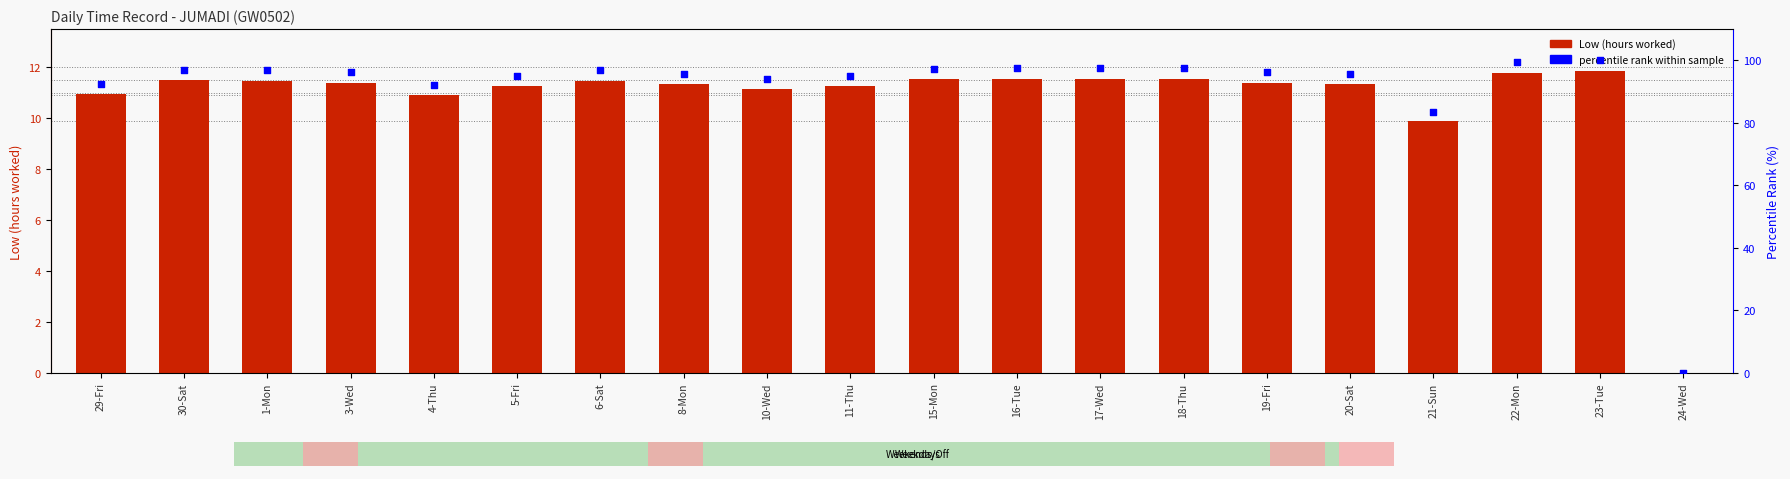

Which series contains the highest Y value?

percentile rank within sample